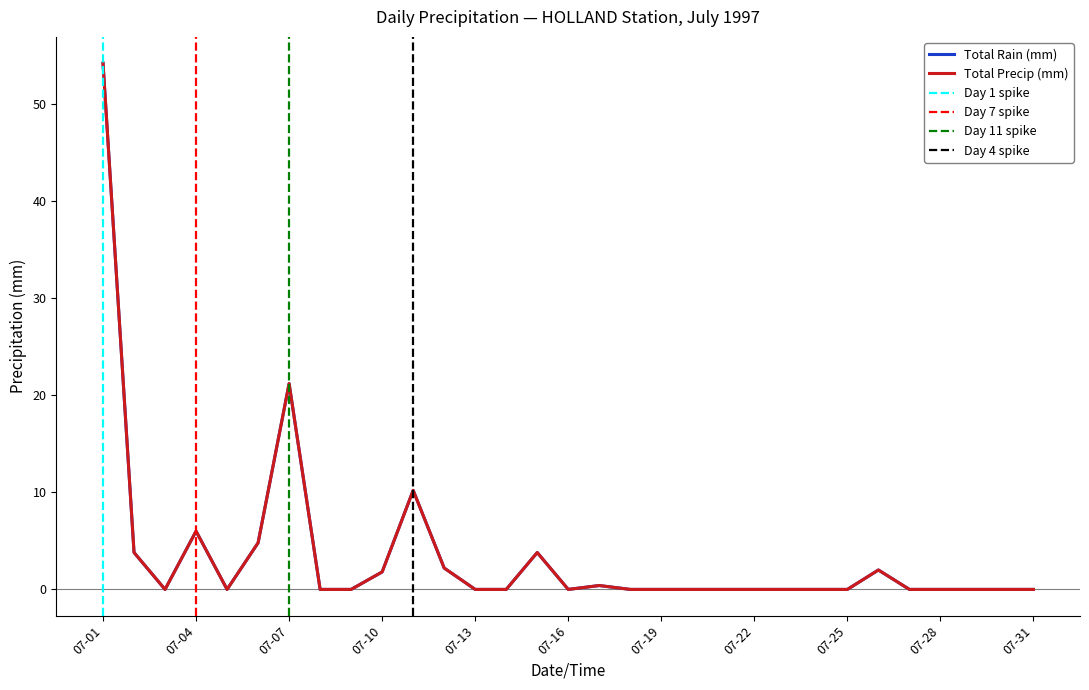

True or false: Total Precip (mm) and Total Rain (mm) cross at least once.

False